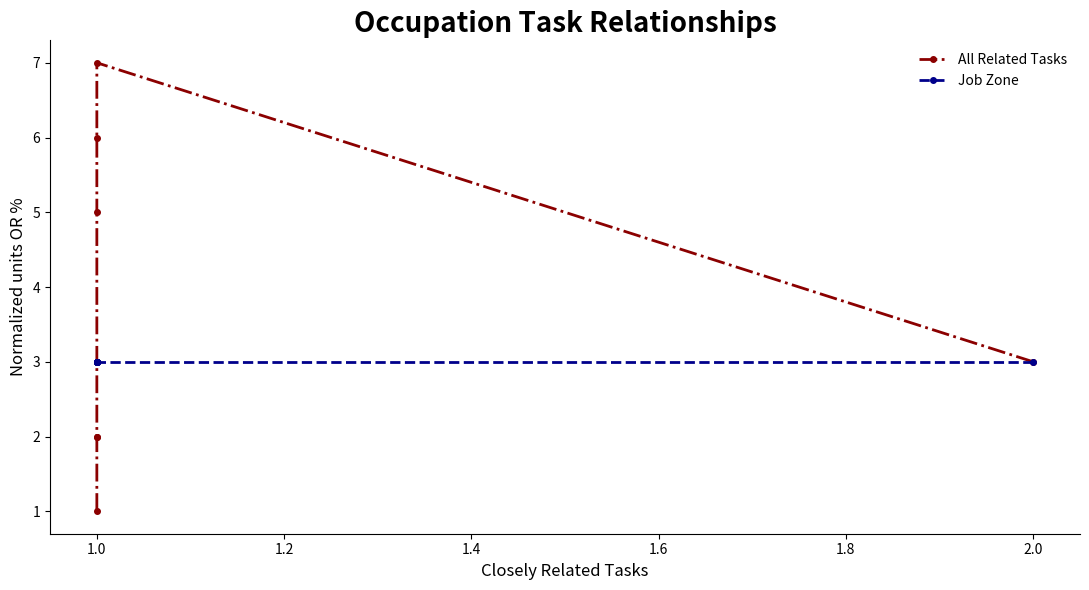

The Job Zone series shows 4 at 1.0. True or false?

False